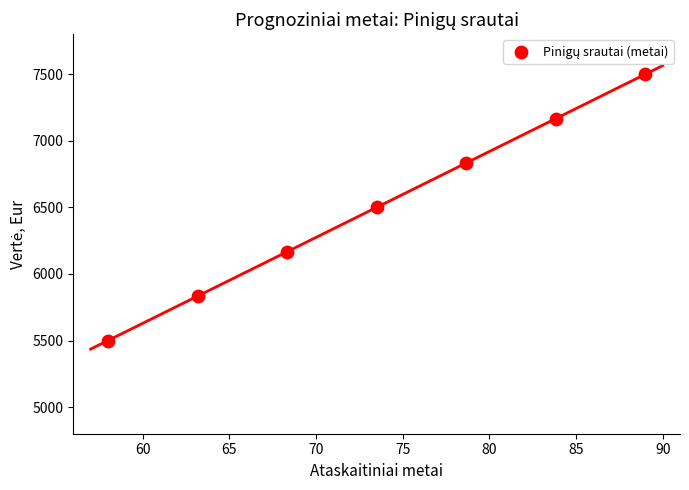

What is the range of Y values (max minus min)?

2000.0